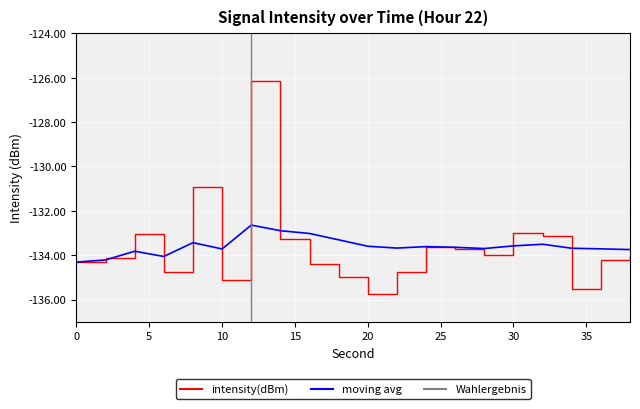

At how many categories does at least one series exceed -134?

17